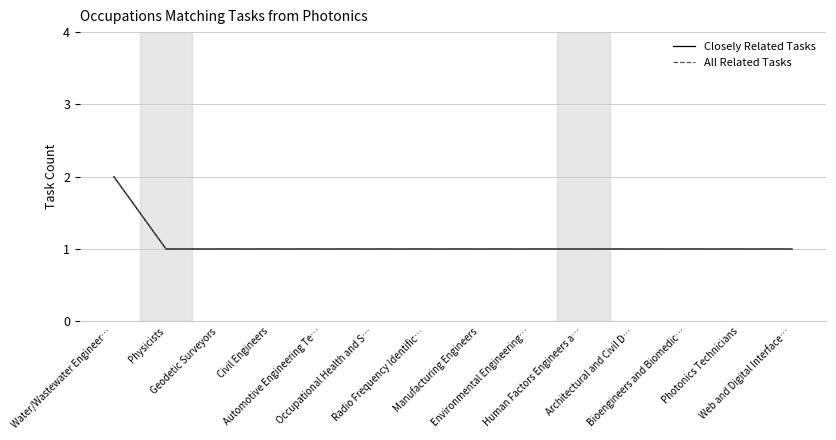

Is the value of Closely Related Tasks at Radio Frequency Identific… greater than the value of All Related Tasks at Water/Wastewater Engineer…?

No